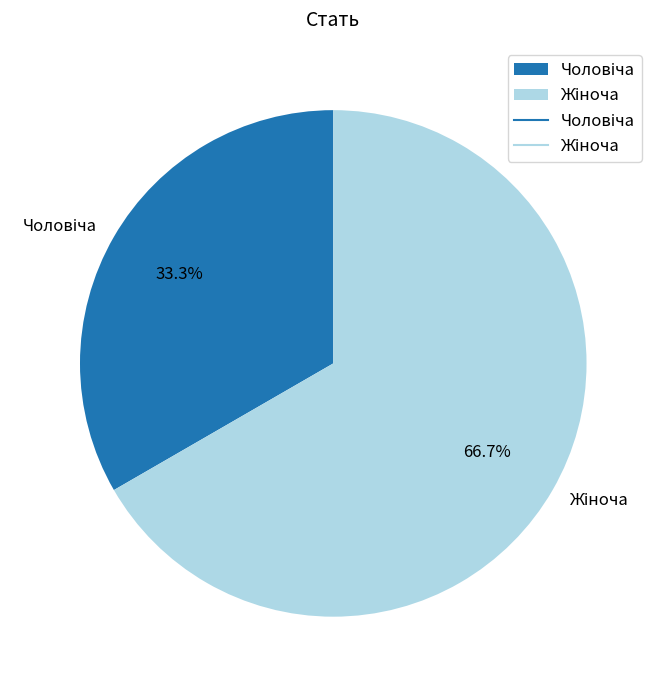

Which category has the smallest portion of the pie?

Чоловіча